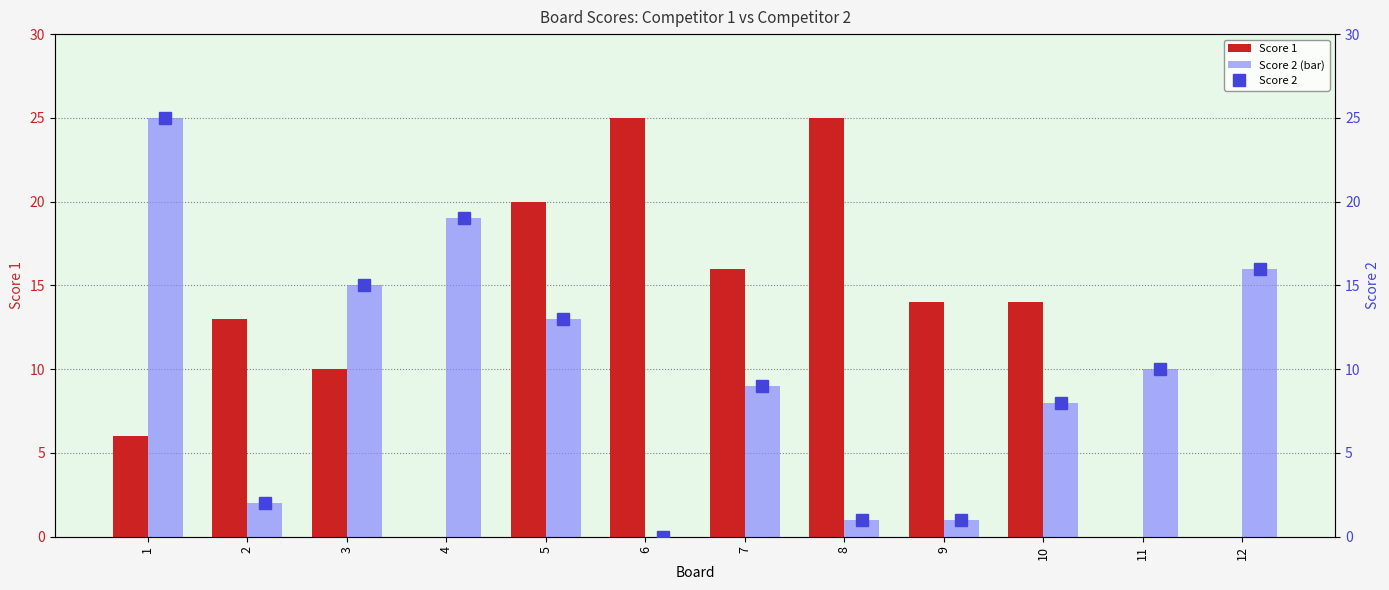

Is the value of Score 2 (bar) at 8 greater than the value of Score 1 at 8?

No